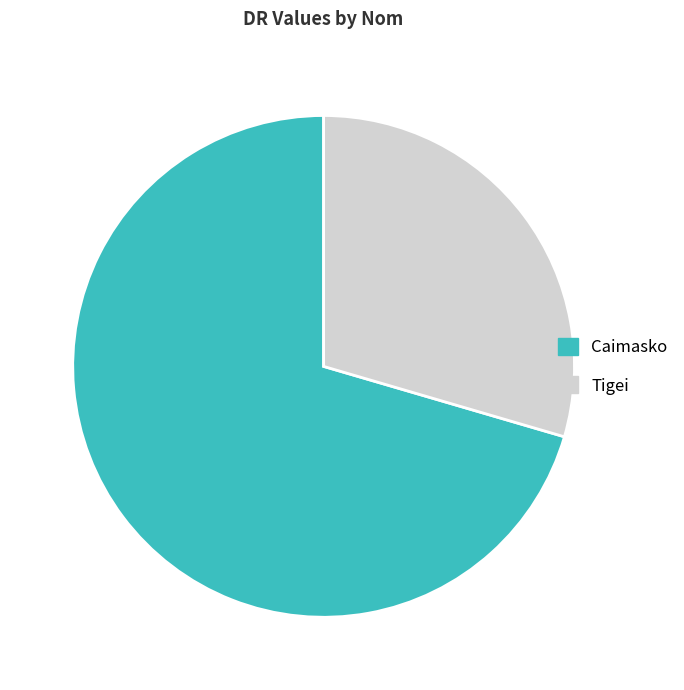

True or false: Caimasko accounts for 70% of the total.

True